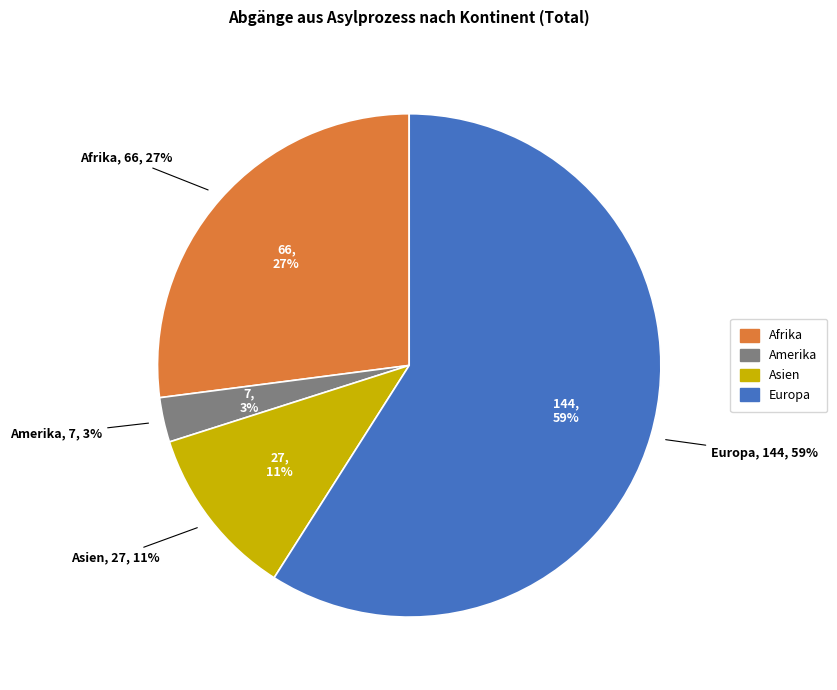

True or false: Ozeanien accounts for 0% of the total.

True